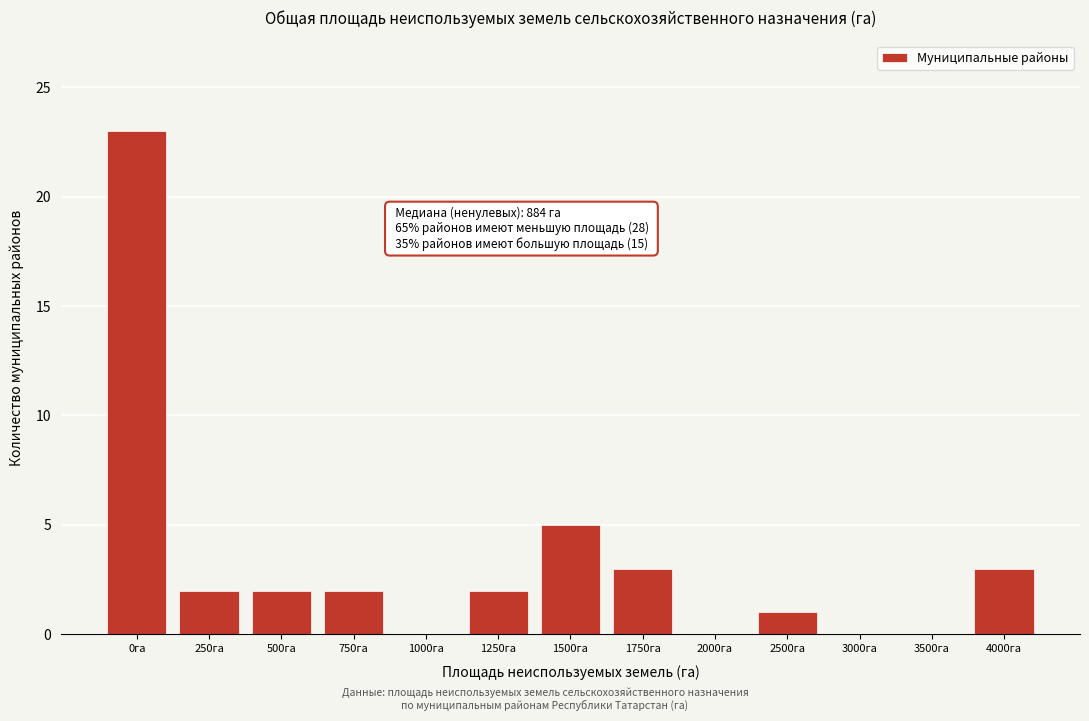

Reading right to left, transcribe all the data shown in this chart.

4000га=3	3500га=0	3000га=0	2500га=1	2000га=0	1750га=3	1500га=5	1250га=2	1000га=0	750га=2	500га=2	250га=2	0га=23